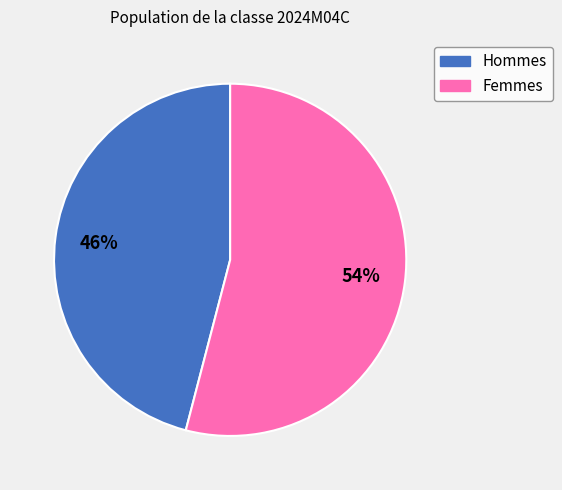

Is there a majority slice in this chart?

Yes